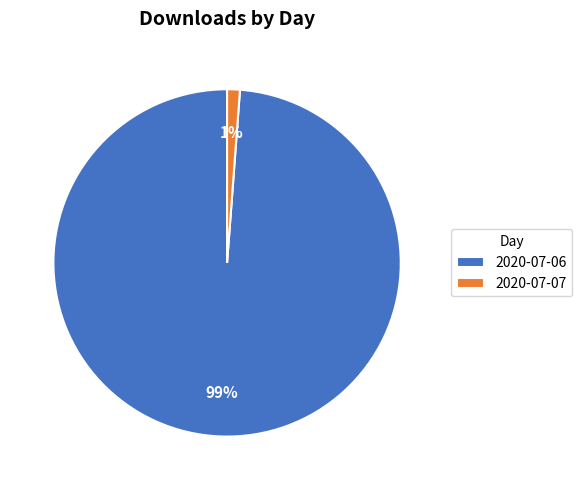

Combined, do 2020-07-06 and 2020-07-07 account for over 50%?

Yes